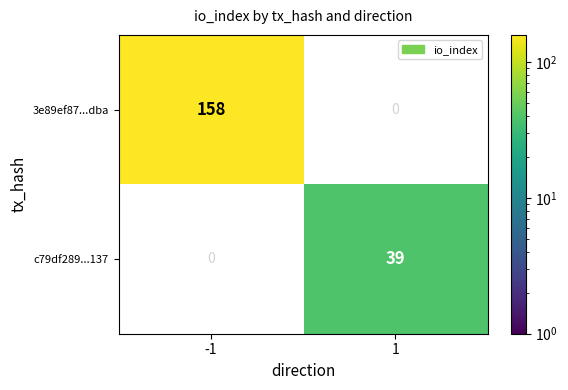

List the series in order of their overall mean, lowest first.

c79df289...137, 3e89ef87...dba